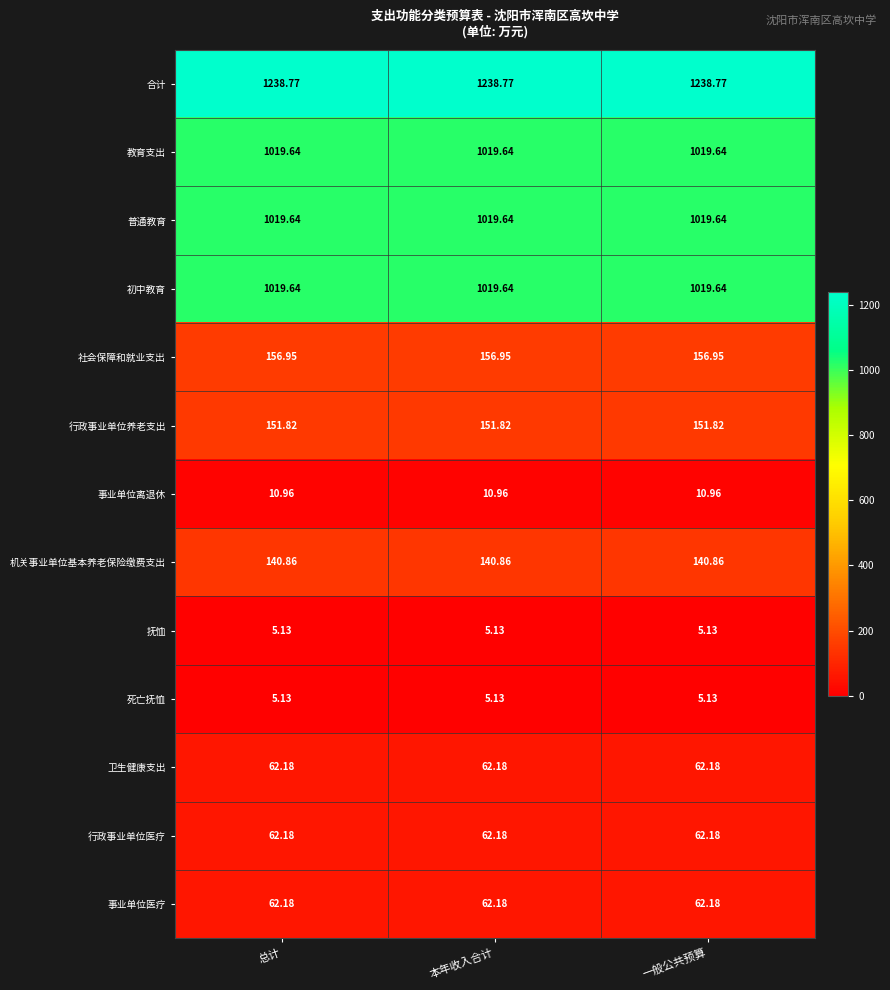

Which series has the largest total across all categories?

合计